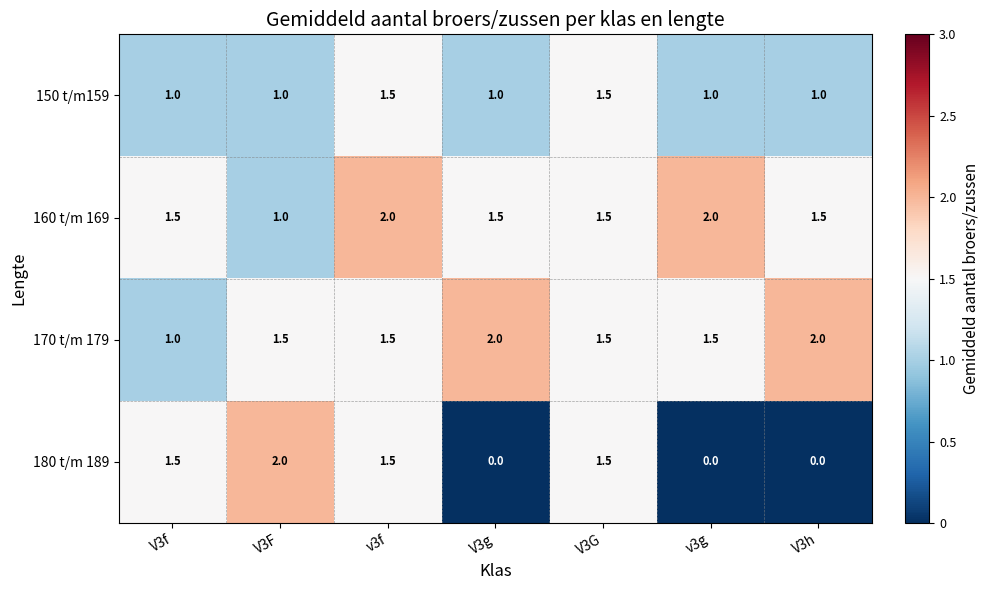

What is the sum of all 170 t/m 179 values?

11.0